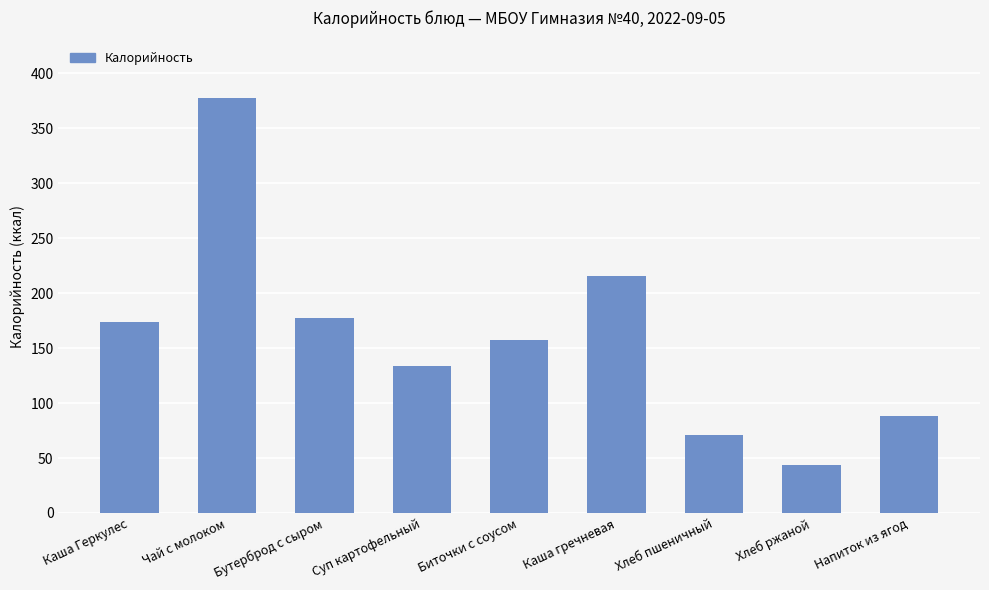

What is the difference between the values at Хлеб пшеничный and Биточки с соусом?

86